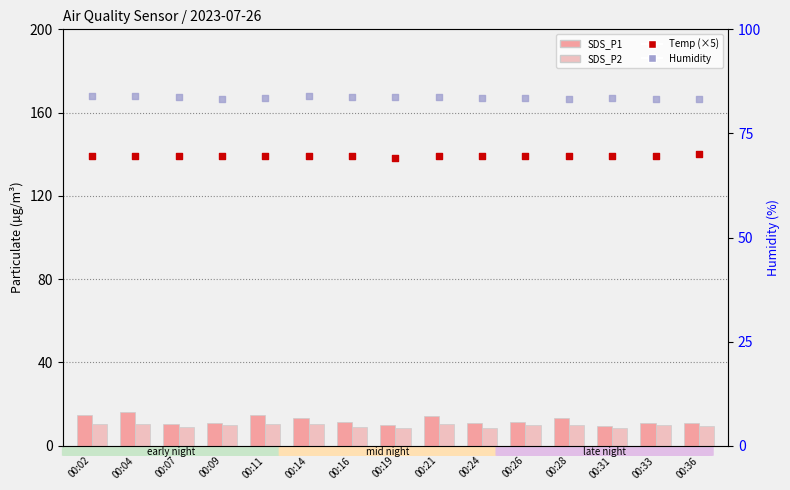

Is the value of Temp (scaled) at 00:16 greater than the value of SDS_P1 at 00:36?

Yes